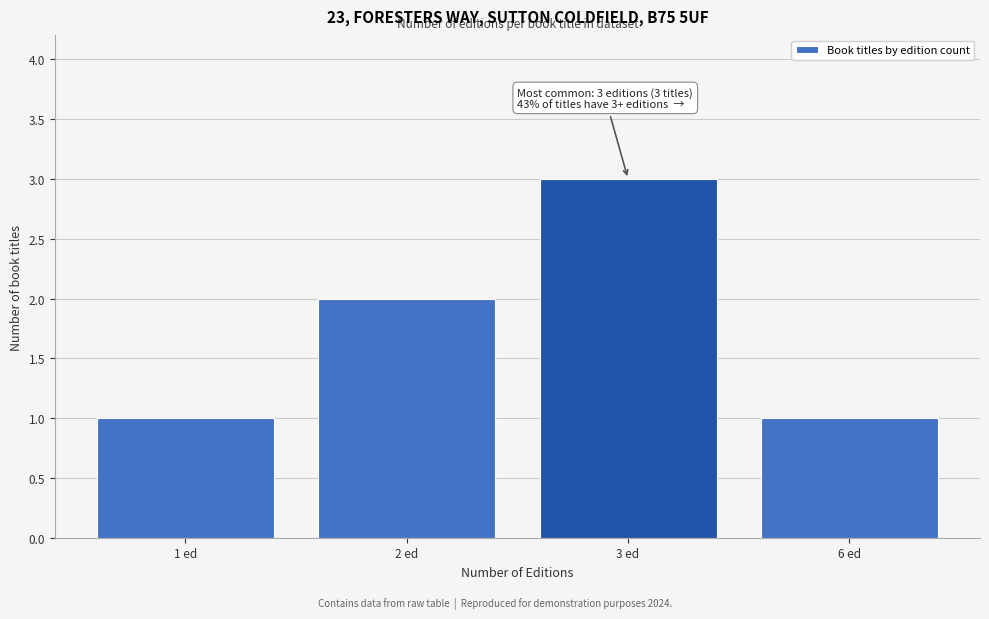

Reading right to left, list all the values displayed in this chart.

1	3	2	1